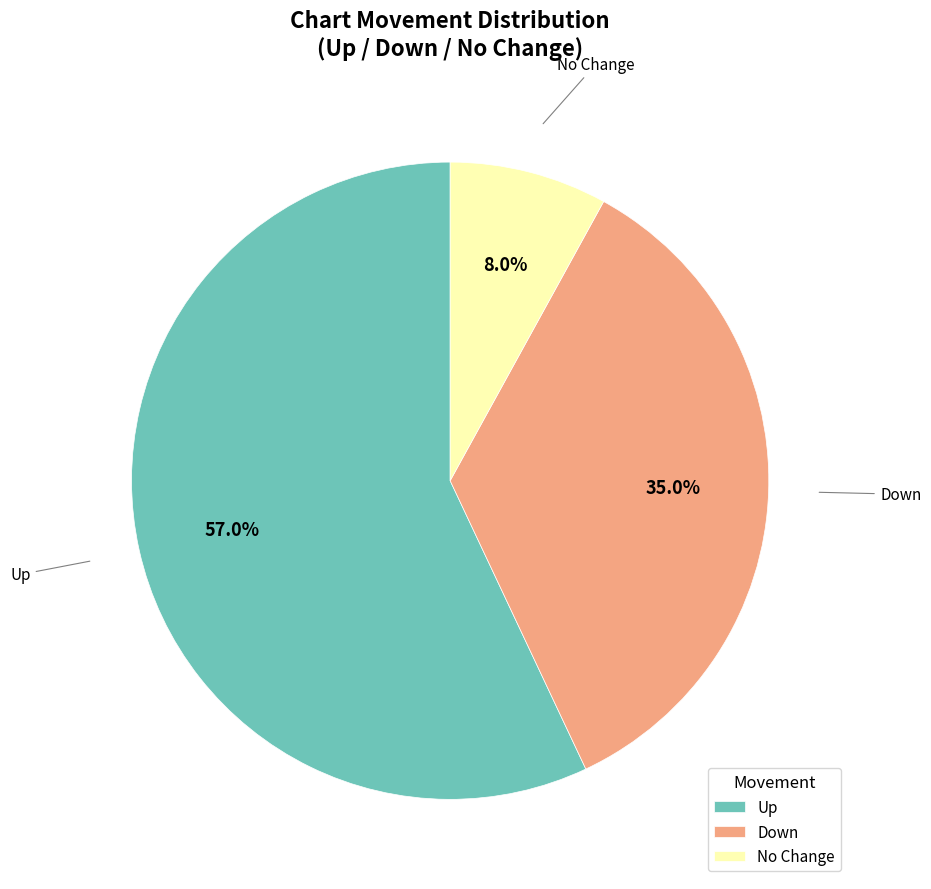

Is there any slice that represents more than half of the pie?

Yes